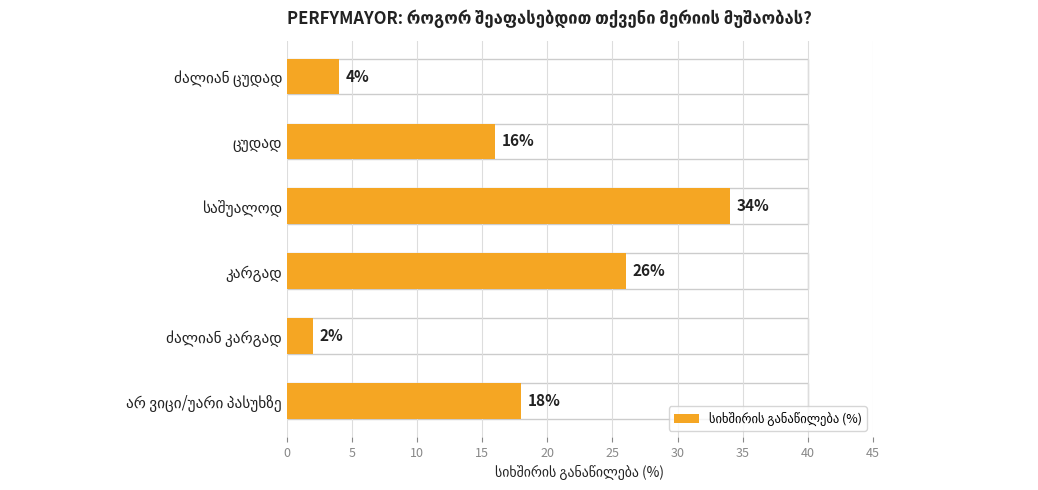

What is the value of the 3rd bar from the top?

34